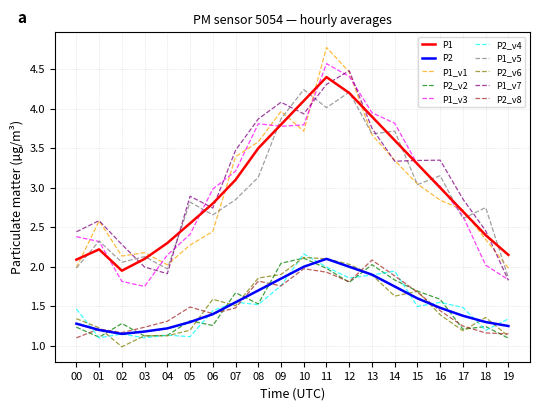

The P1_v7 series shows 3.9 at 08. True or false?

True